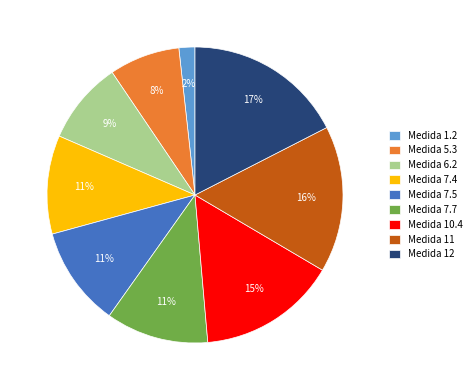

Which category has the biggest portion of the pie?

Medida 12